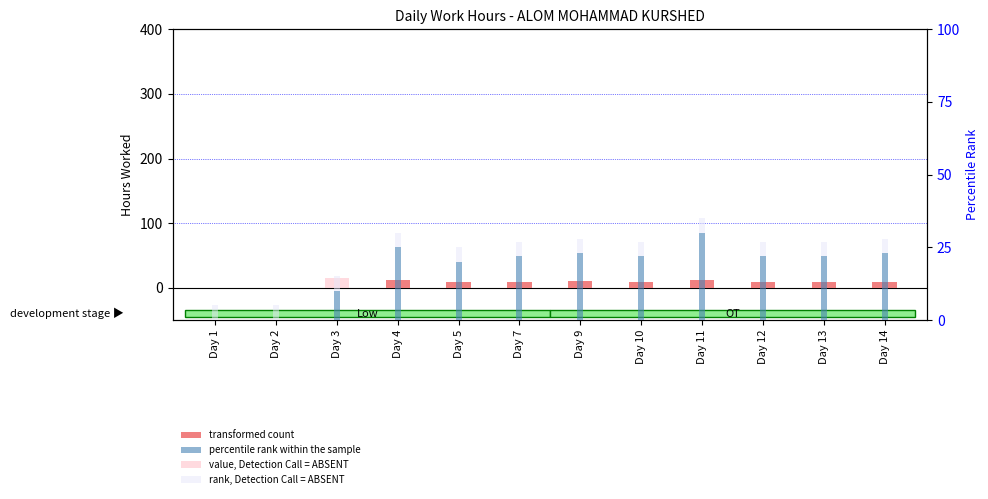

Which series has the widest spread of values?

percentile rank within the sample